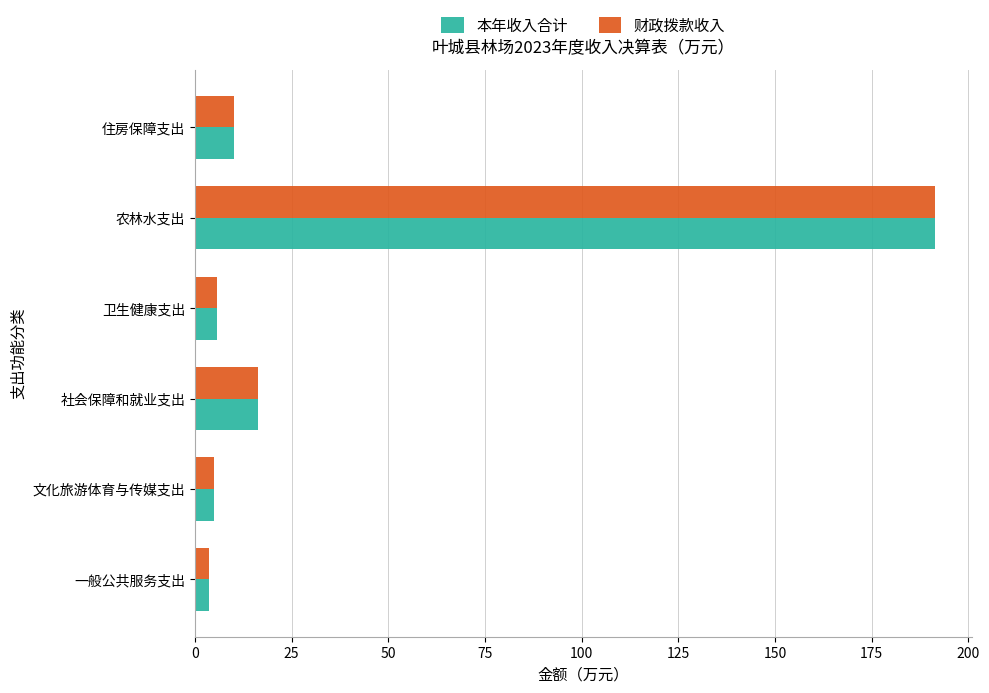

The value of 财政拨款收入 at 社会保障和就业支出 is 16.4. True or false?

True